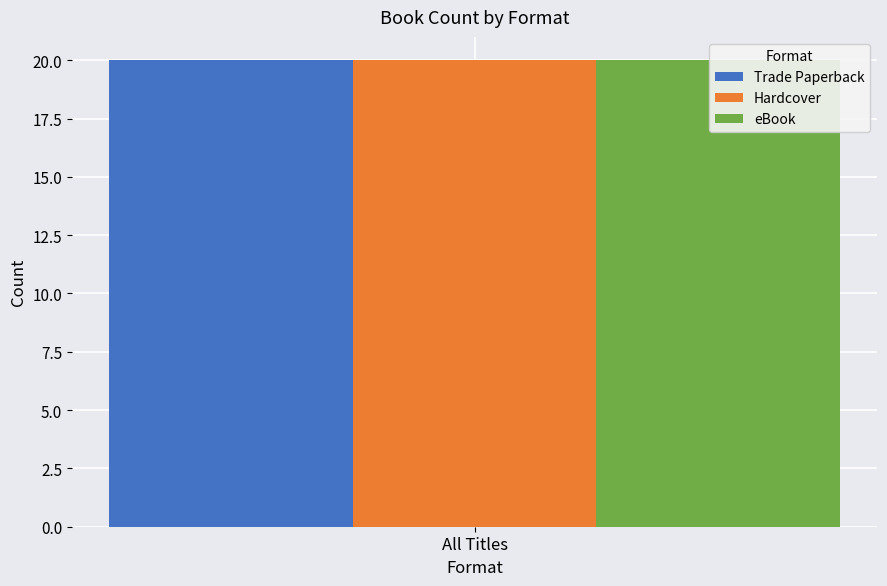

Which series has the widest spread of values?

Trade Paperback